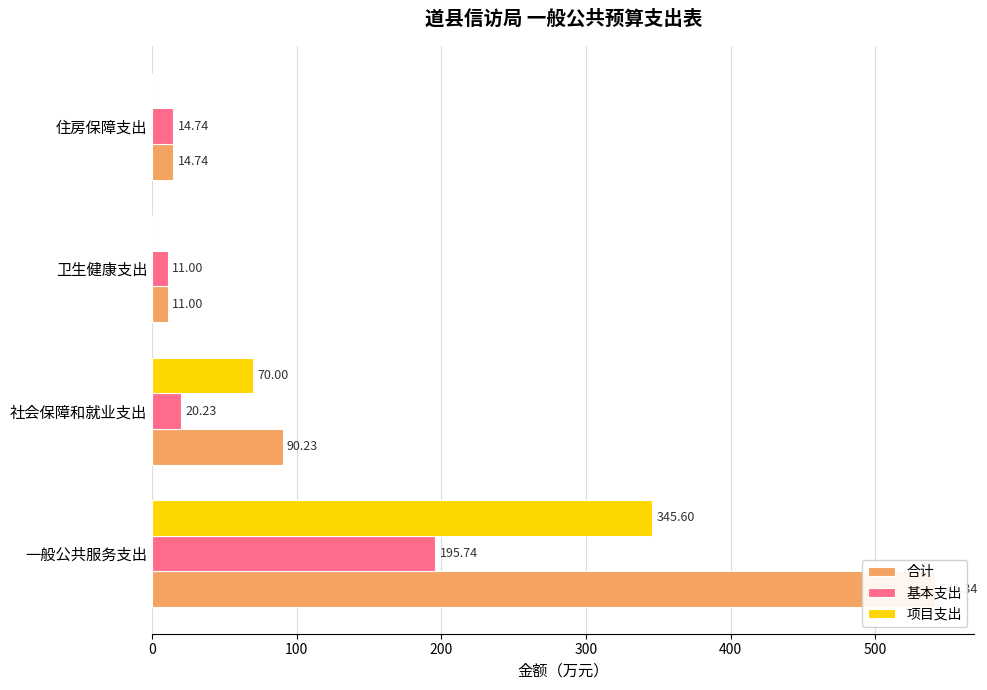

How many data points in 项目支出 are above 70?

1